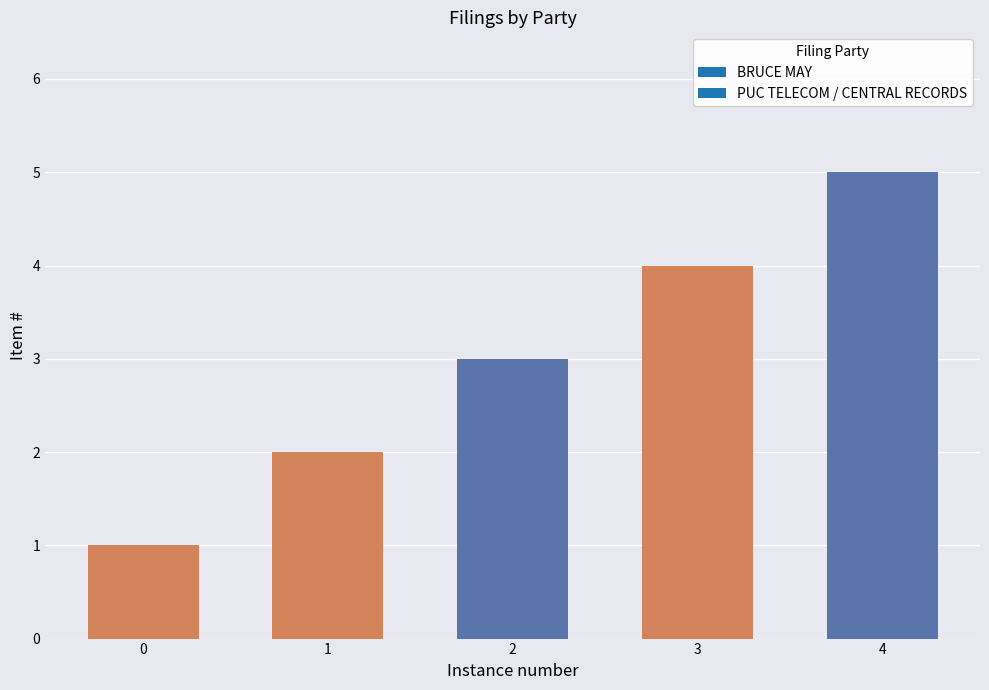

What is the sum of all values?

15